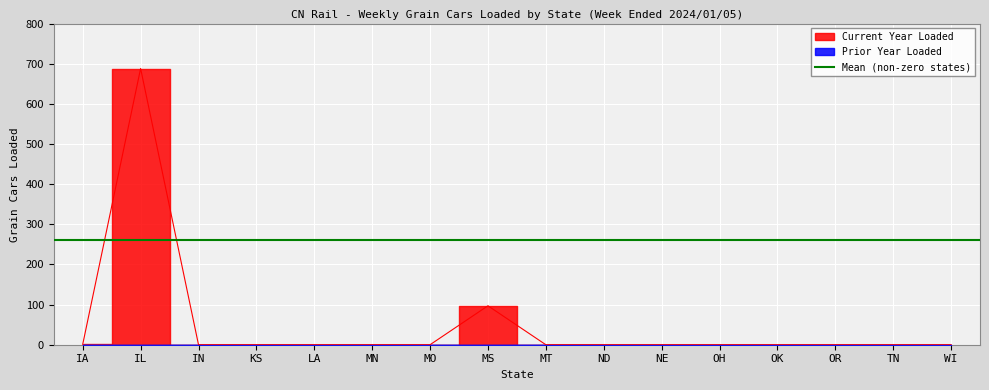

True or false: there are more than 1 points higher than both neighbors.

True